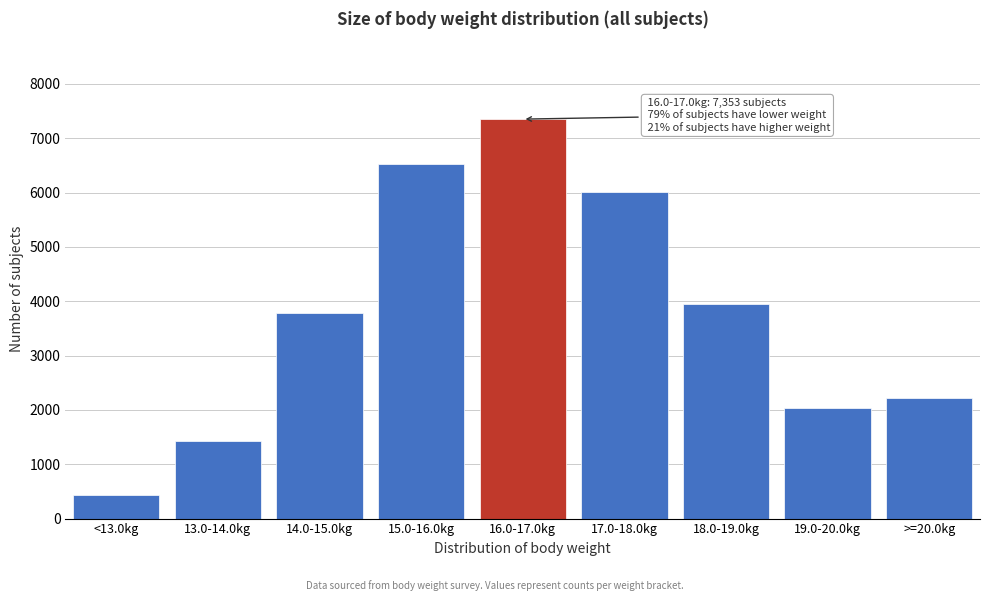

Reading right to left, what are all the values shown in this chart?

>=20.0kg=2215	19.0-20.0kg=2039	18.0-19.0kg=3958	17.0-18.0kg=6009	16.0-17.0kg=7353	15.0-16.0kg=6535	14.0-15.0kg=3783	13.0-14.0kg=1432	<13.0kg=436